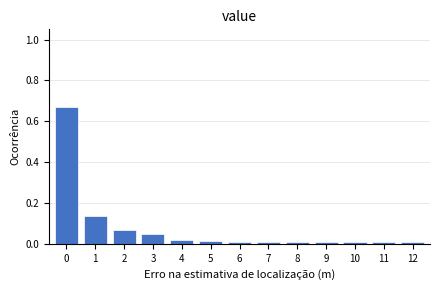

Reading left to right, list every bar in this chart as the range it spans on the x-axis followed by its height. The values are not printed on the chart, so give them approximately, as read against the axis.

-0.5 to 0.5: 0.68
0.5 to 1.5: 0.14
1.5 to 2.5: 0.06
2.5 to 3.5: 0.04
3.5 to 4.5: 0.02
4.5 to 5.5: under 0.02
5.5 to 6.5: under 0.02
6.5 to 7.5: under 0.02
7.5 to 8.5: under 0.02
8.5 to 9.5: under 0.02
9.5 to 10.5: under 0.02
10.5 to 11.5: under 0.02
11.5 to 12.5: under 0.02